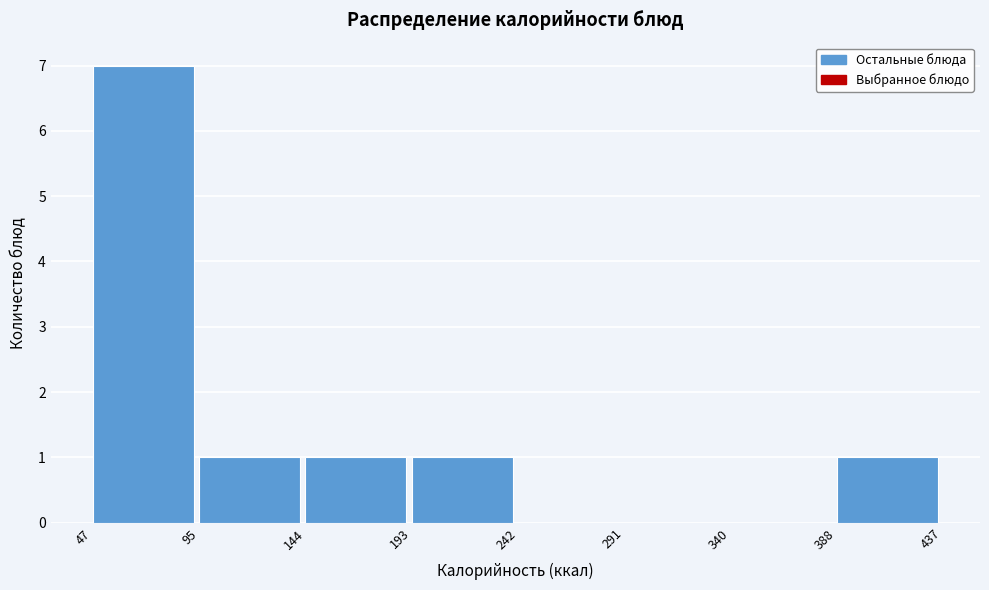

Reading left to right, transcribe this chart: for each bar, give the range it covers on the x-axis and its height. The values are not printed on the chart, so give them approximately, as read against the axis.

47 to 95: 7
95 to 144: 1
144 to 193: 1
193 to 242: 1
242 to 291: 0
291 to 340: 0
340 to 388: 0
388 to 437: 1